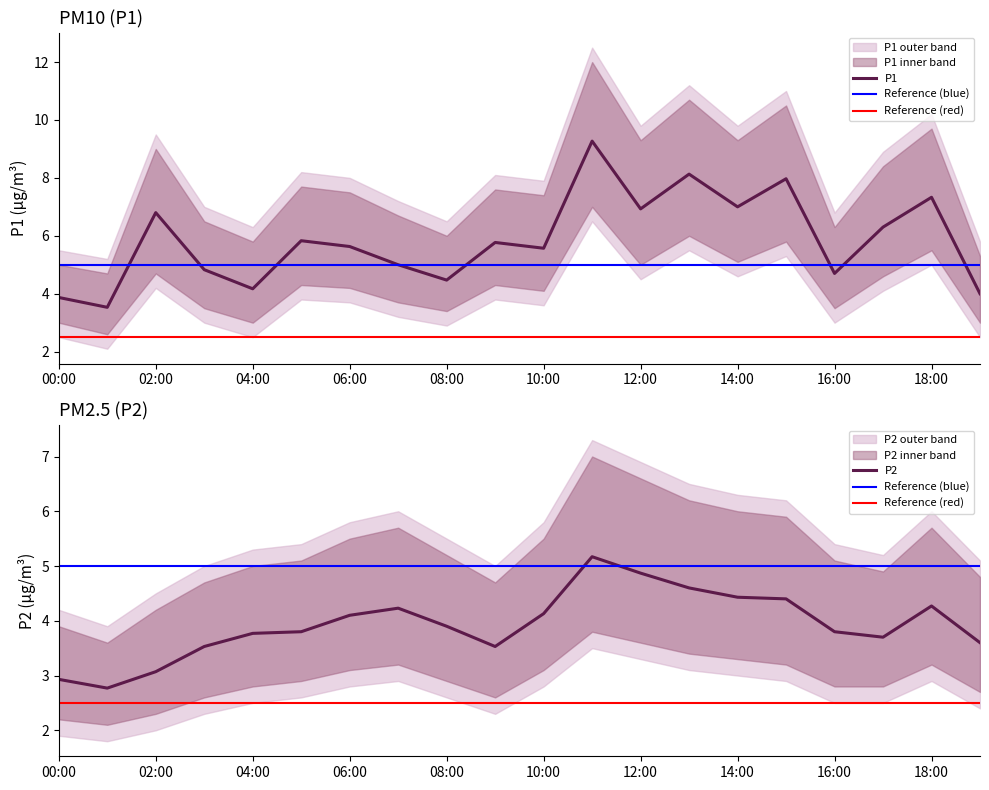

True or false: P2 and P1 cross at least once.

False